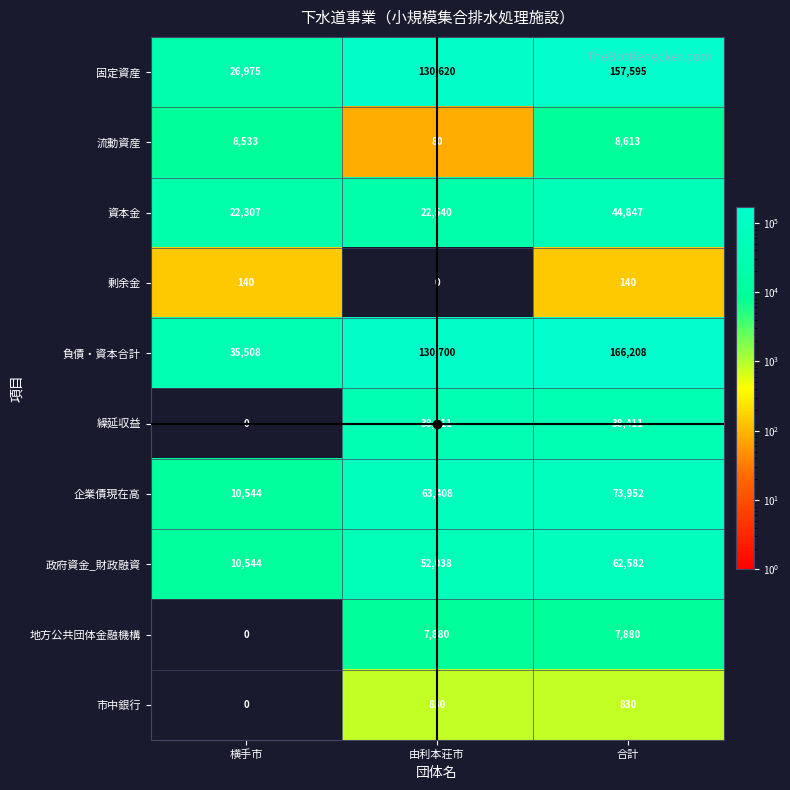

At which label is 企業債現在高 closest to 42248?

由利本荘市